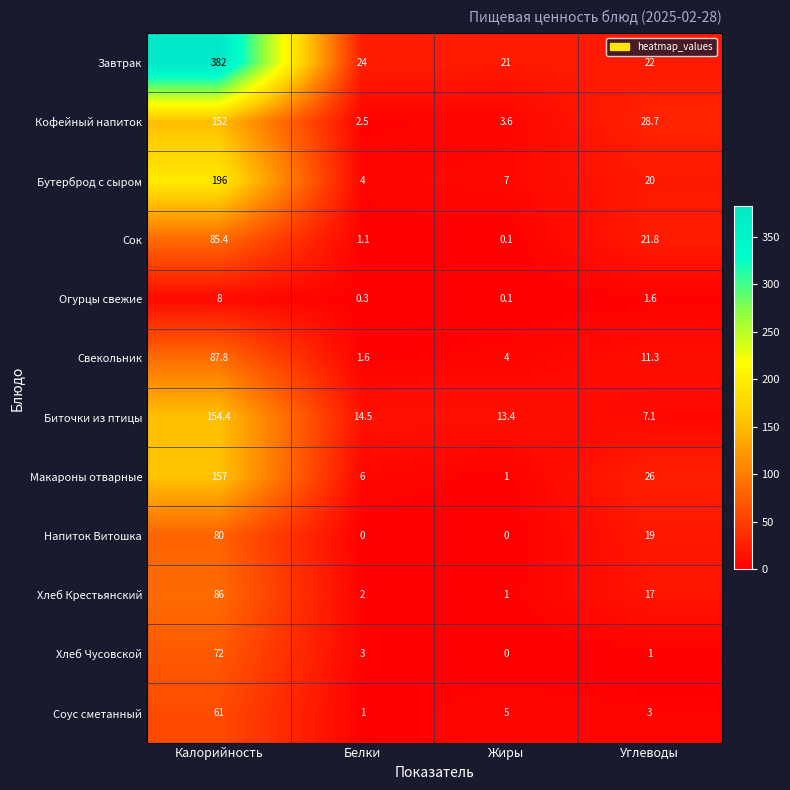

Which category has the highest value across all series?

Калорийность